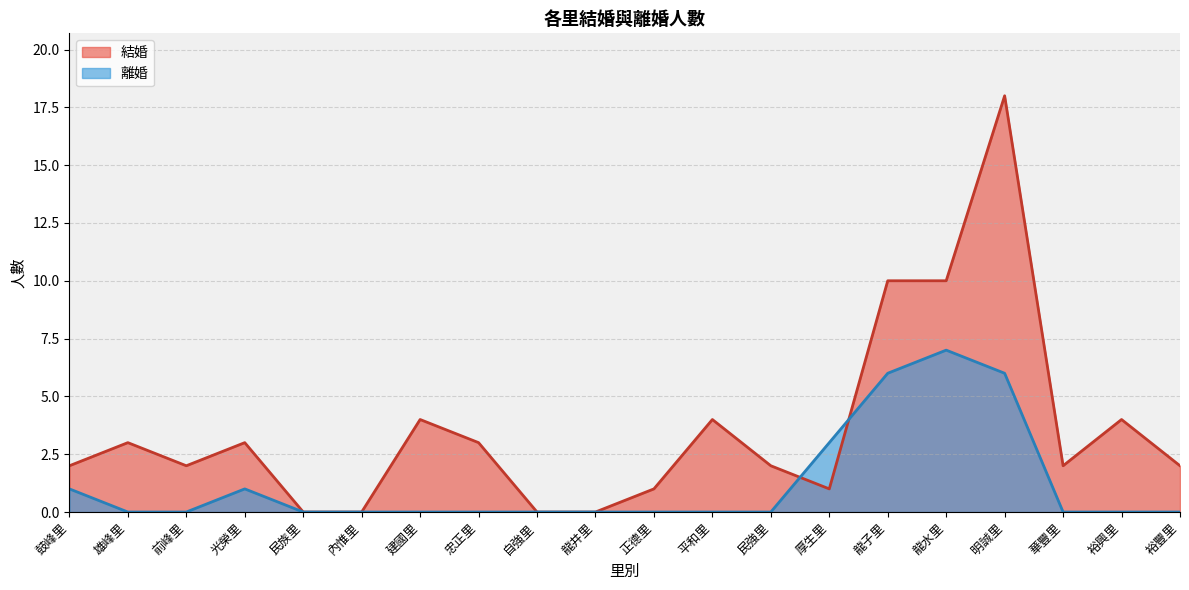

Reading right to left, what are all the values shown in this chart?

結婚: 2	4	2	18	10	10	1	2	4	1	0	0	3	4	0	0	3	2	3	2
離婚: 0	0	0	6	7	6	3	0	0	0	0	0	0	0	0	0	1	0	0	1